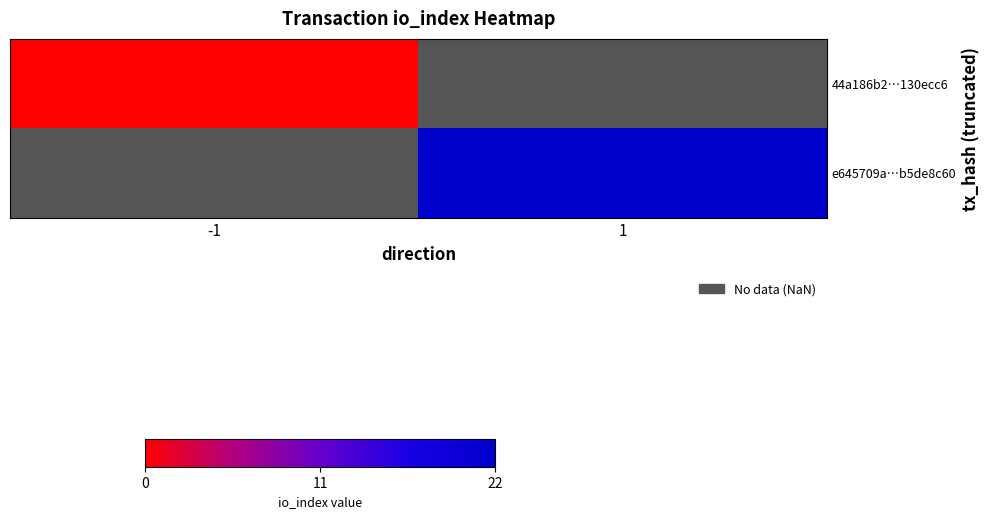

Where is 44a186b2…130ecc6 nearest to the value 0?

-1